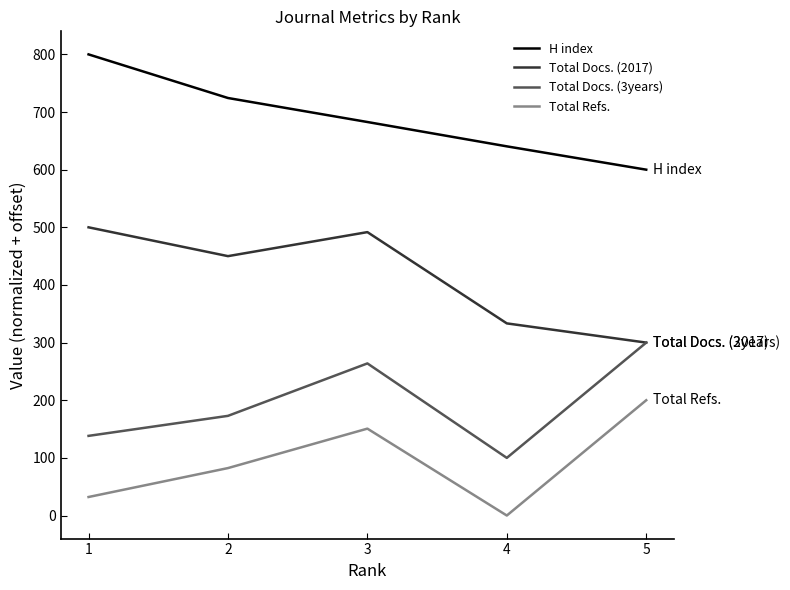

True or false: Total Docs. (2017) and Total Refs. intersect in this chart.

False